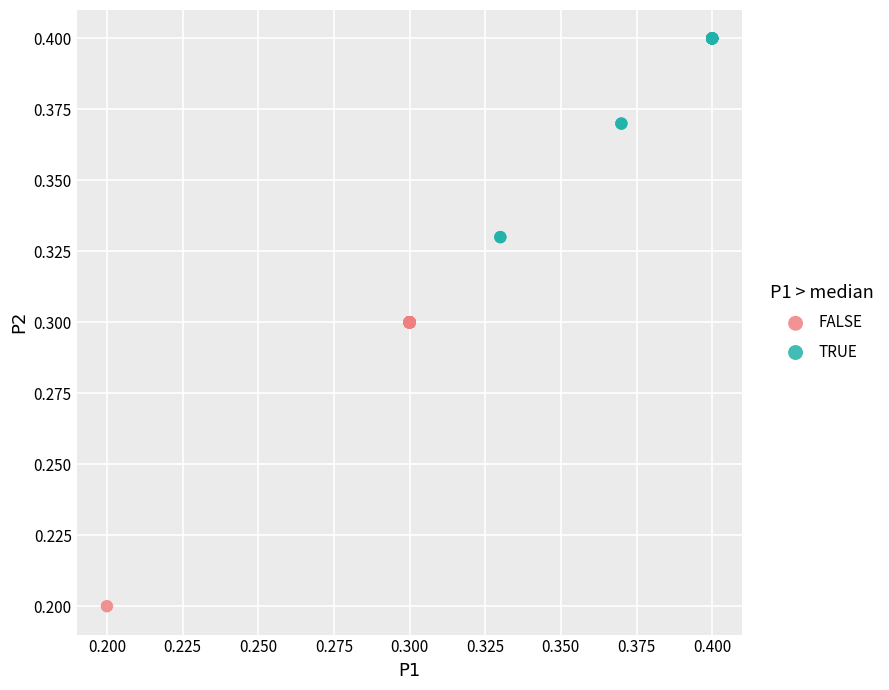

Which series has the widest spread of Y values?

FALSE